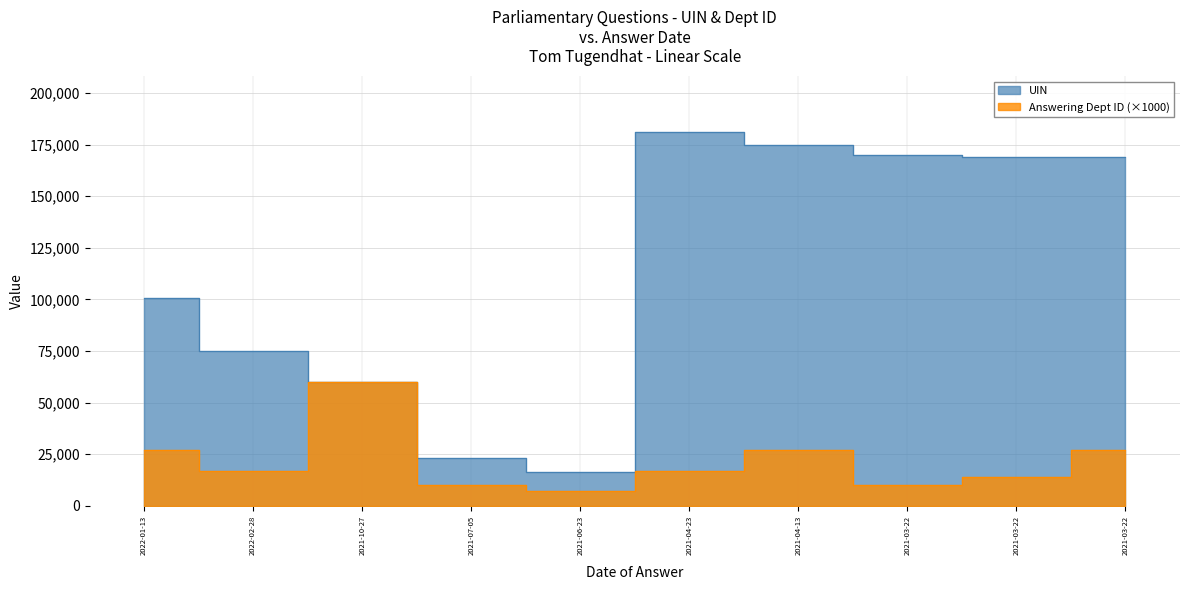

What is the difference between the Answering Dept ID values at 2021-06-23 and 2021-10-27?

53000